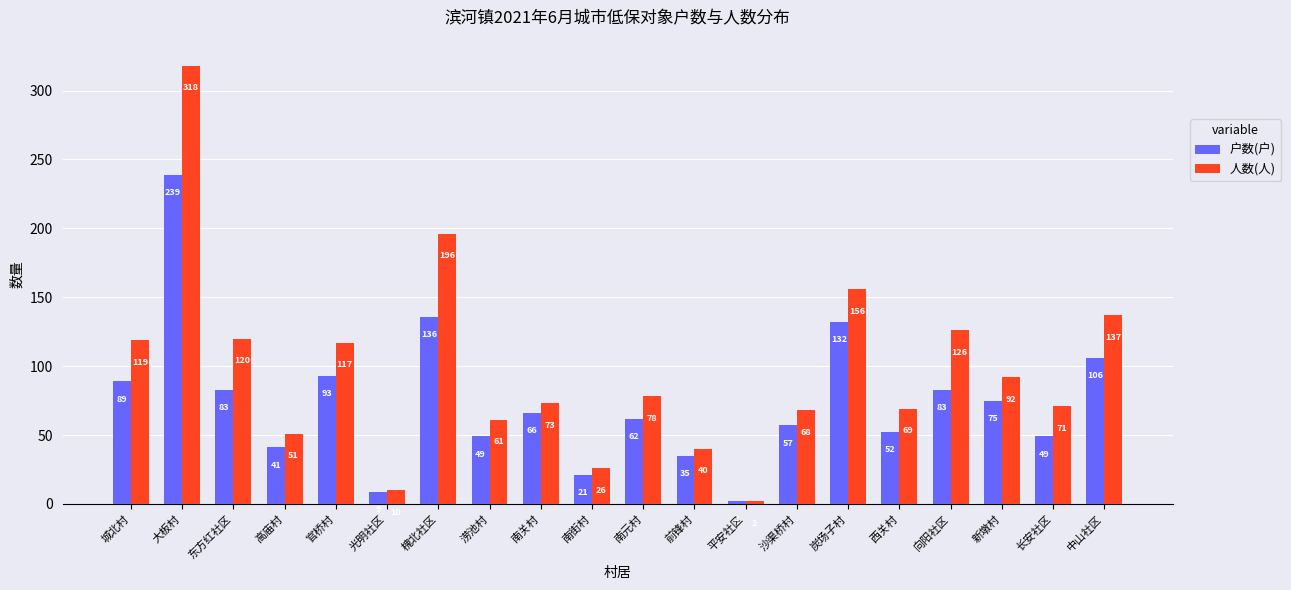

The value of 户数(户) at 南街村 is 21. True or false?

True